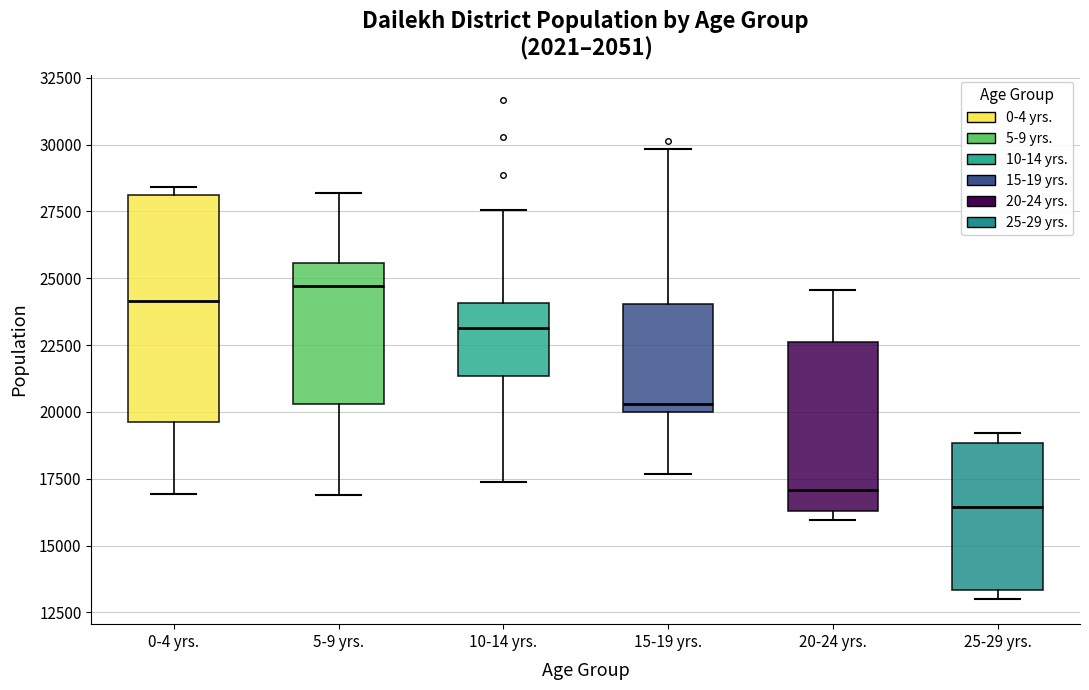

Reading left to right, transcribe this box plot: for each box, give where its median line is, the range the box spans, and where its two whiskers end, as read against the y-axis. The values are not printed on the chart, so give them approximately, as read against the axis.

0-4 yrs.: median 24000, box 19500 to 28000, whiskers 17000 to 28500
5-9 yrs.: median 24500, box 20500 to 25500, whiskers 17000 to 28000
10-14 yrs.: median 23000, box 21500 to 24000, whiskers 17500 to 27500
15-19 yrs.: median 20500, box 20000 to 24000, whiskers 17500 to 30000
20-24 yrs.: median 17000, box 16500 to 22500, whiskers 16000 to 24500
25-29 yrs.: median 16500, box 13500 to 19000, whiskers 13000 to 19000 (just above the box's upper edge)